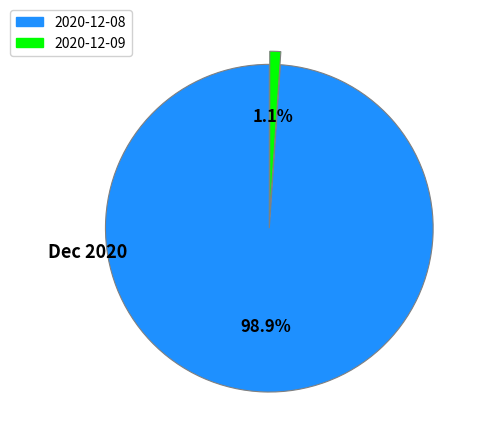

Rank the categories by value from lowest to highest.

2020-12-09, 2020-12-08